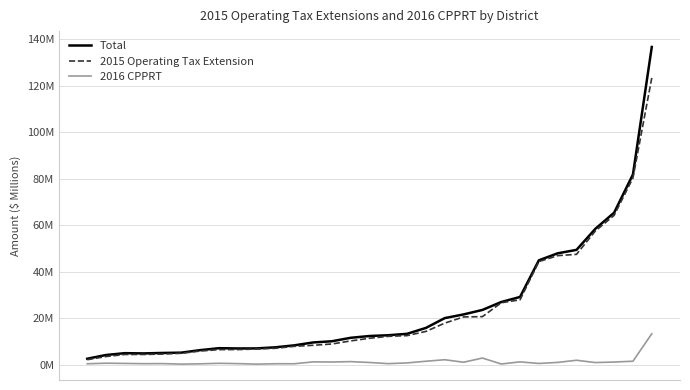

At which label does Total reach its peak?

30